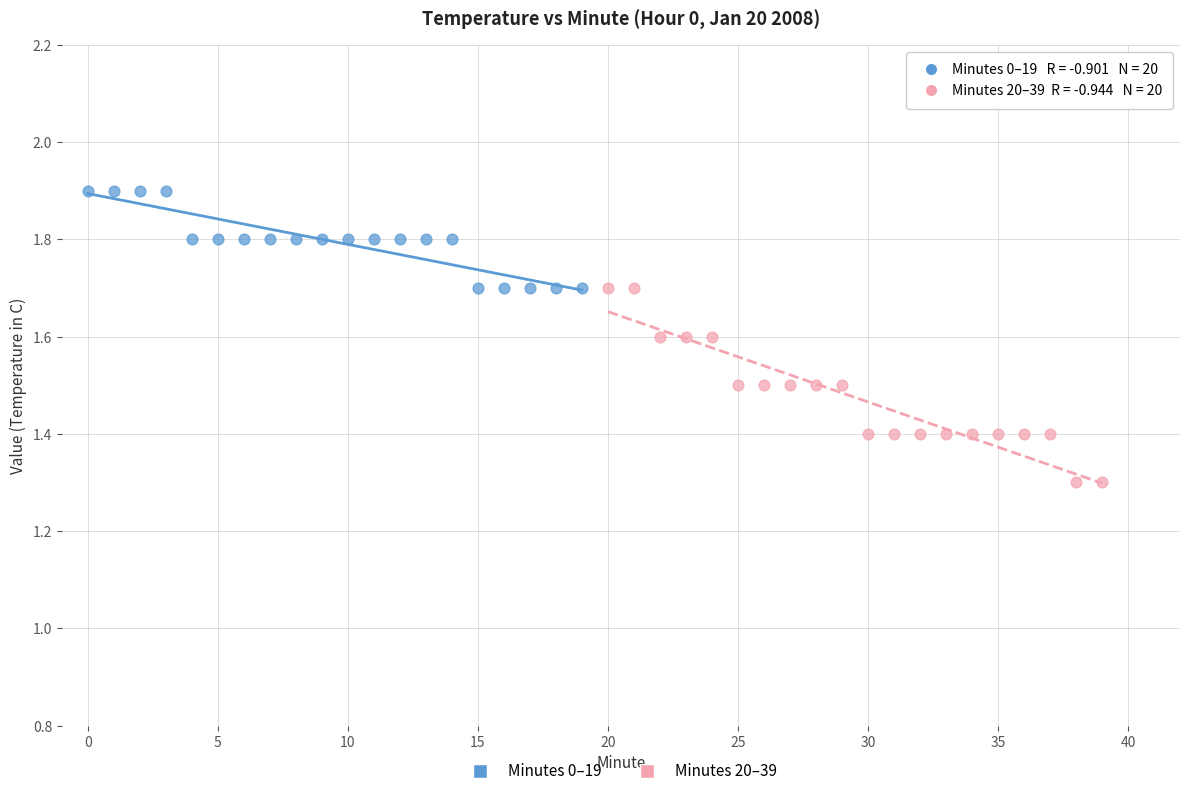

What are all the series names shown in the legend?

Minutes 0–19, Minutes 20–39